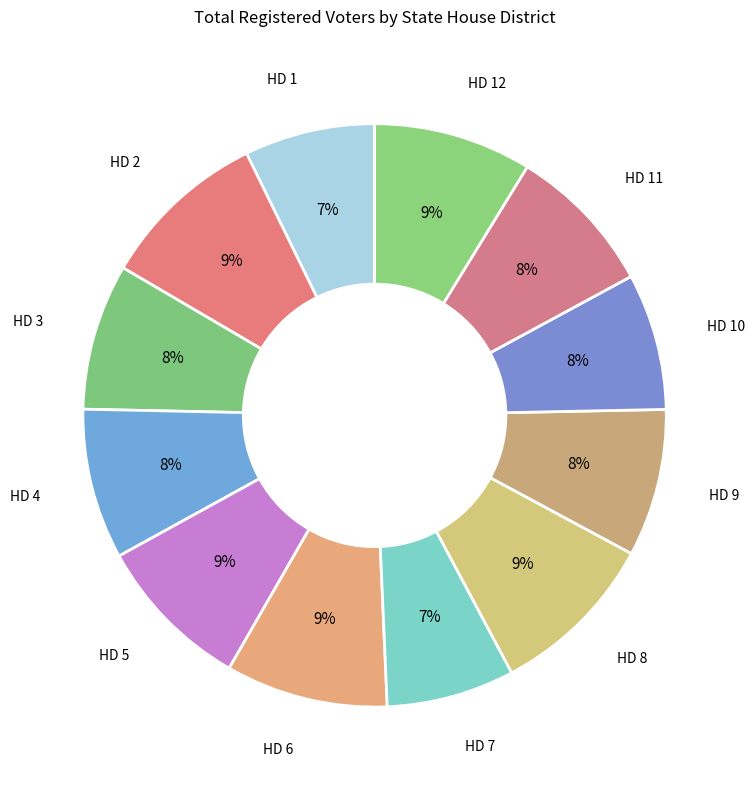

Does HD 9 account for over 50% of the chart?

No